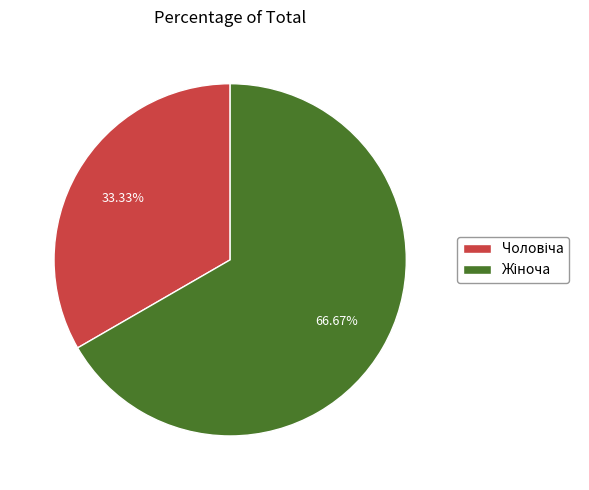

How many slices are in this pie chart?

2